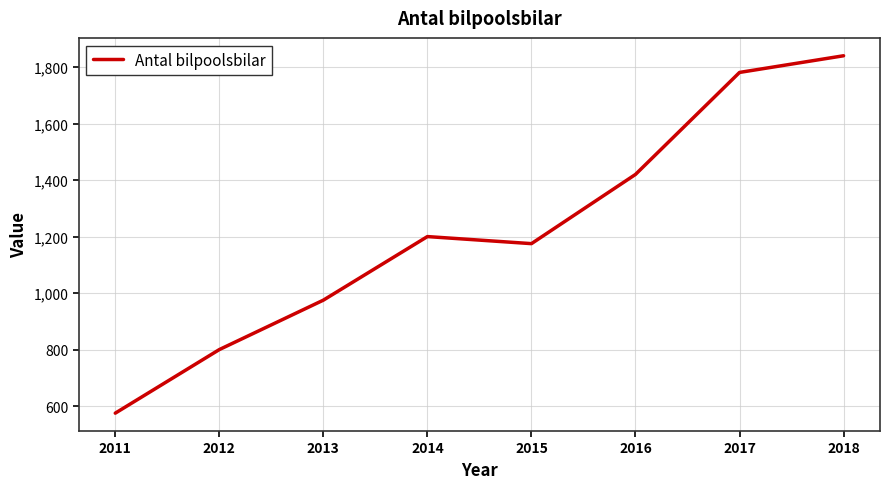

Where is the first local maximum?

2014